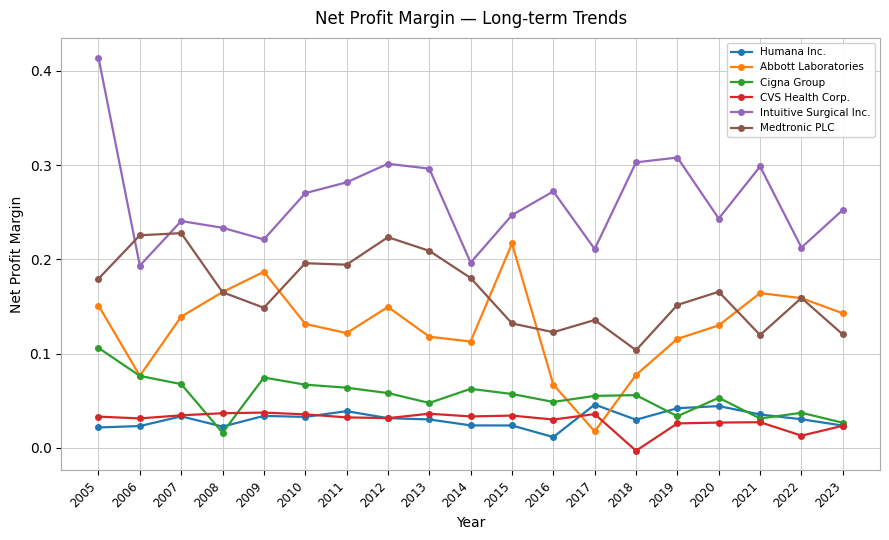

Which series has the widest spread of values?

Intuitive Surgical Inc.